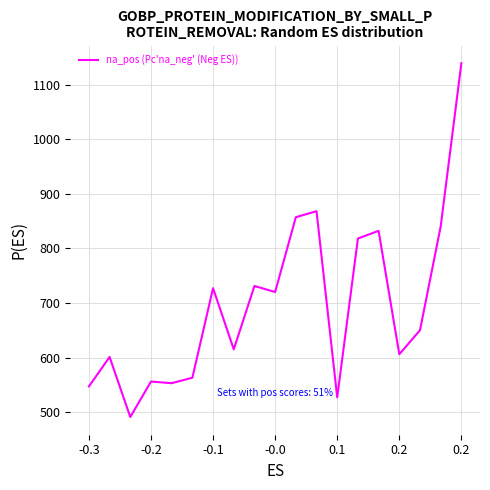

What is the smallest value displayed?

491